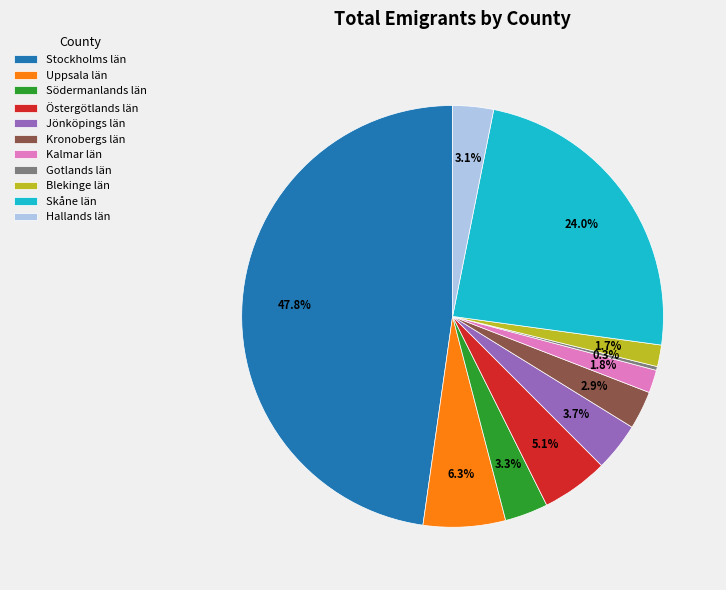

What is the ratio of the value at Skåne län to the value at Södermanlands län?

7.3